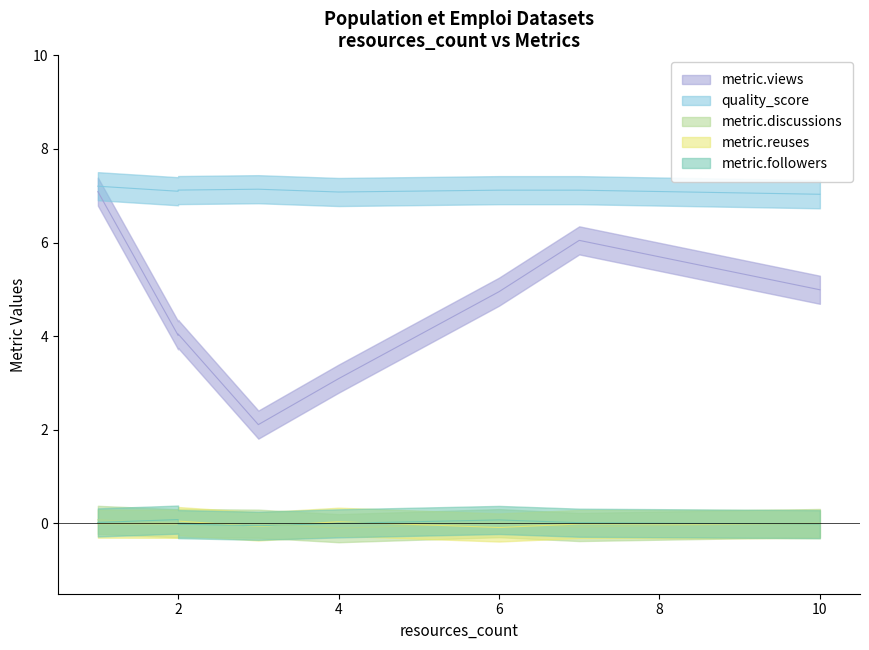

True or false: metric.reuses and quality_score intersect in this chart.

False